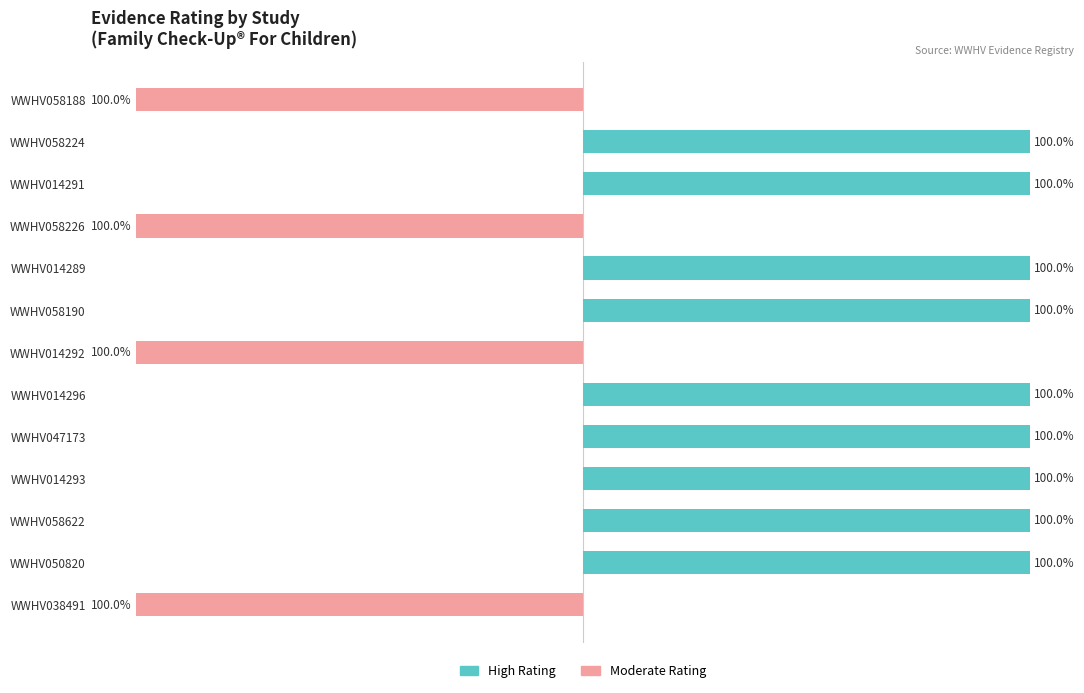

Is the value of Moderate Rating at 4 greater than the value of High Rating at 11?

No